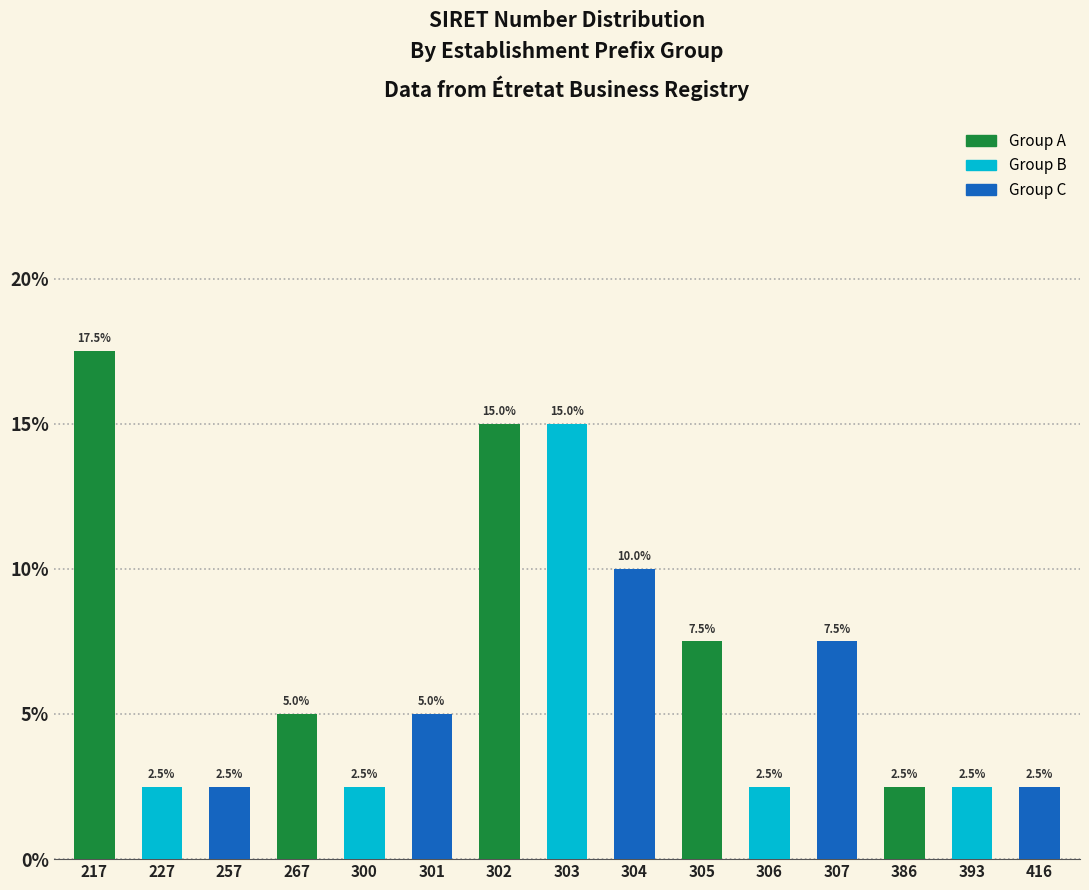

Reading left to right, list all the values displayed in this chart.

217=17.5	227=2.5	257=2.5	267=5.0	300=2.5	301=5.0	302=15.0	303=15.0	304=10.0	305=7.5	306=2.5	307=7.5	386=2.5	393=2.5	416=2.5